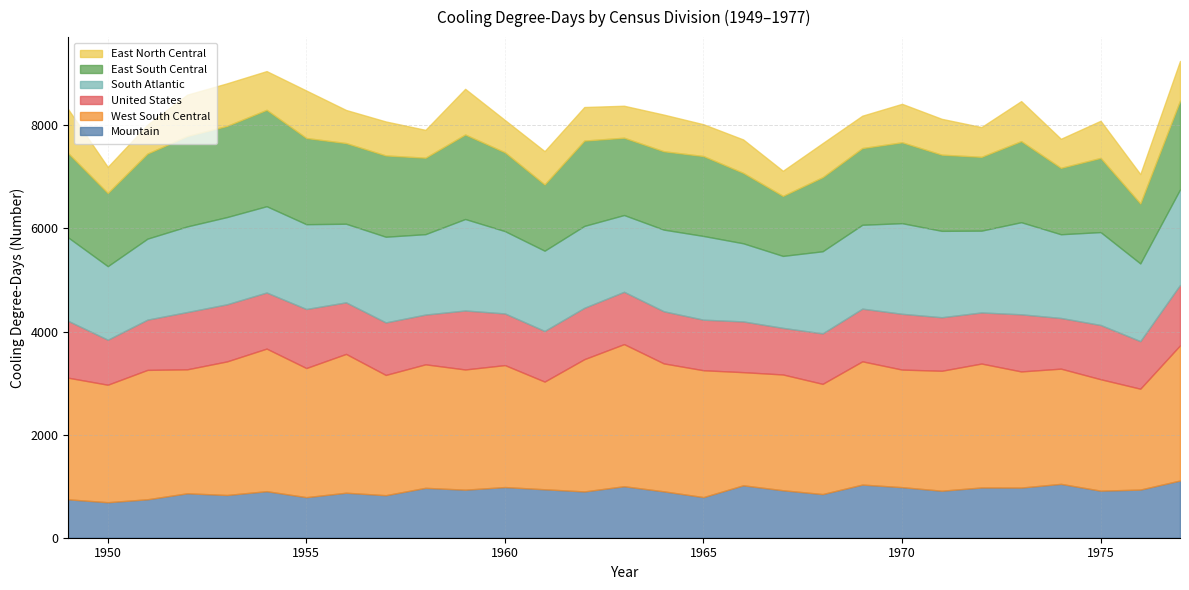

Is the value of South Atlantic at 1976 greater than the value of East North Central at 1955?

Yes